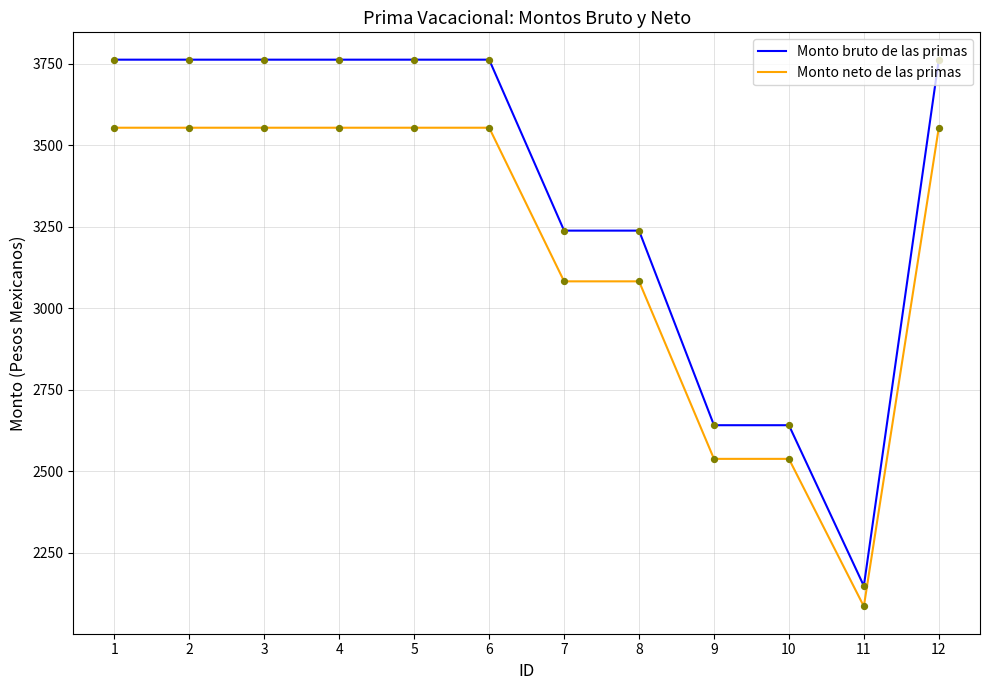

Between 10 and 11, which series saw the biggest shift?

Monto bruto de las primas